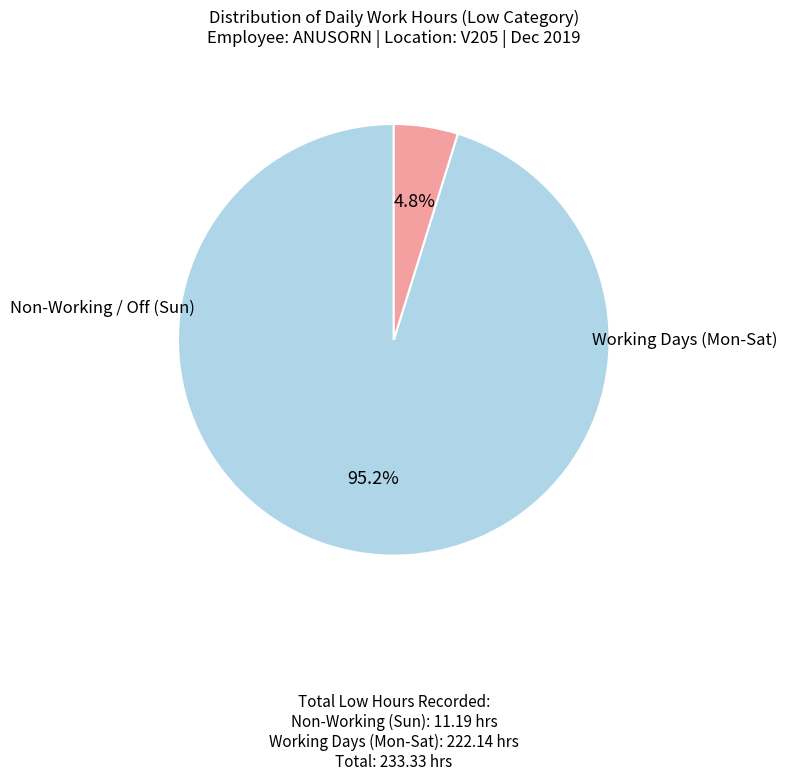

Is there any slice that represents more than half of the pie?

Yes